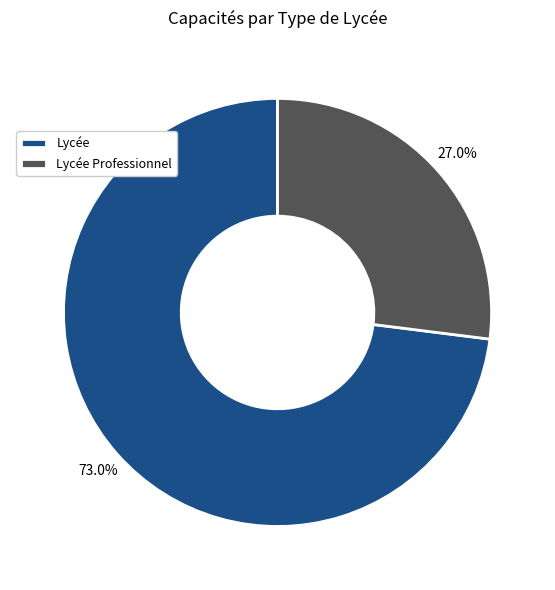

Count the number of slices in the pie.

2